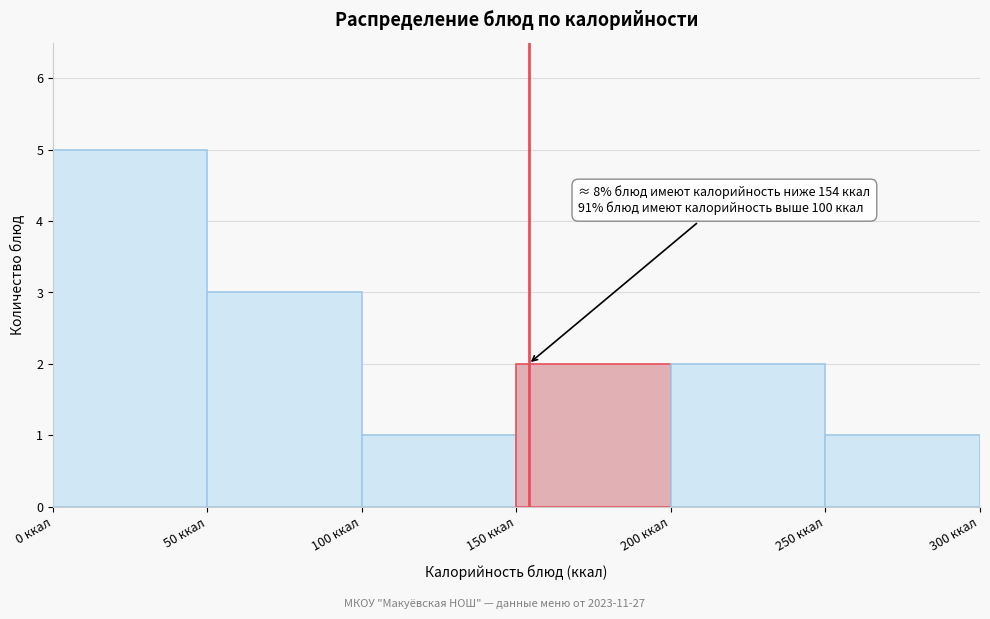

Over which range of the x-axis is the bar tallest?

0 to 50